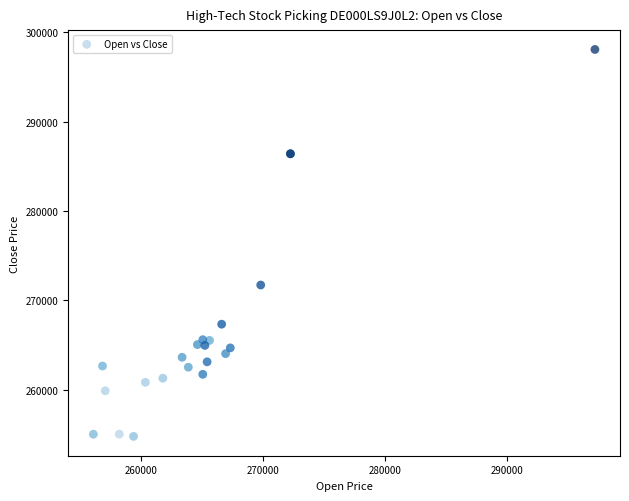

What Y value in the scatter plot is closest to 276424?

271716